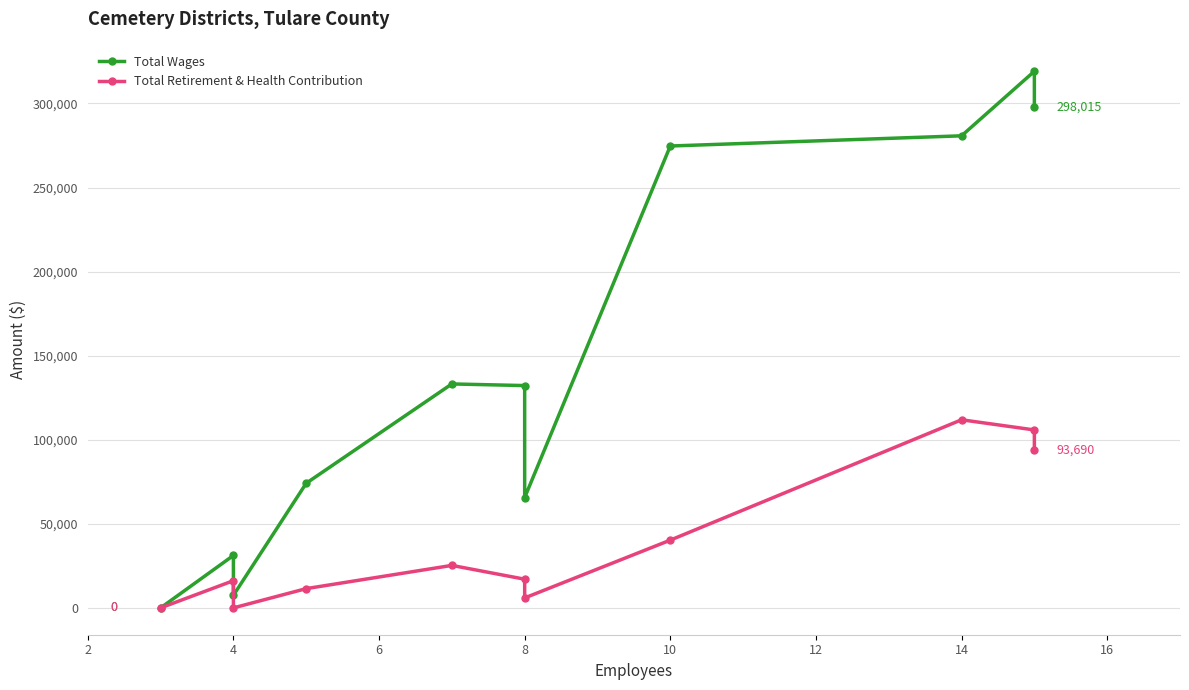

At how many categories does at least one series exceed 73610?

7